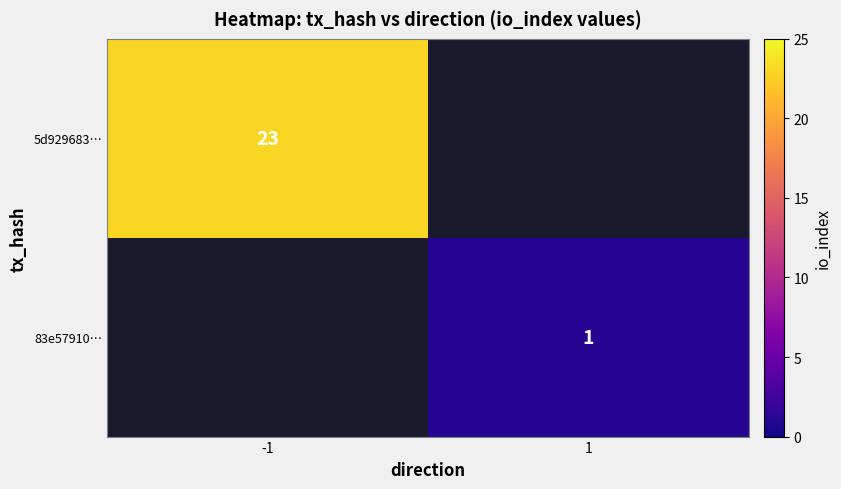

The value of 5d929683… at -1 is 23. True or false?

True